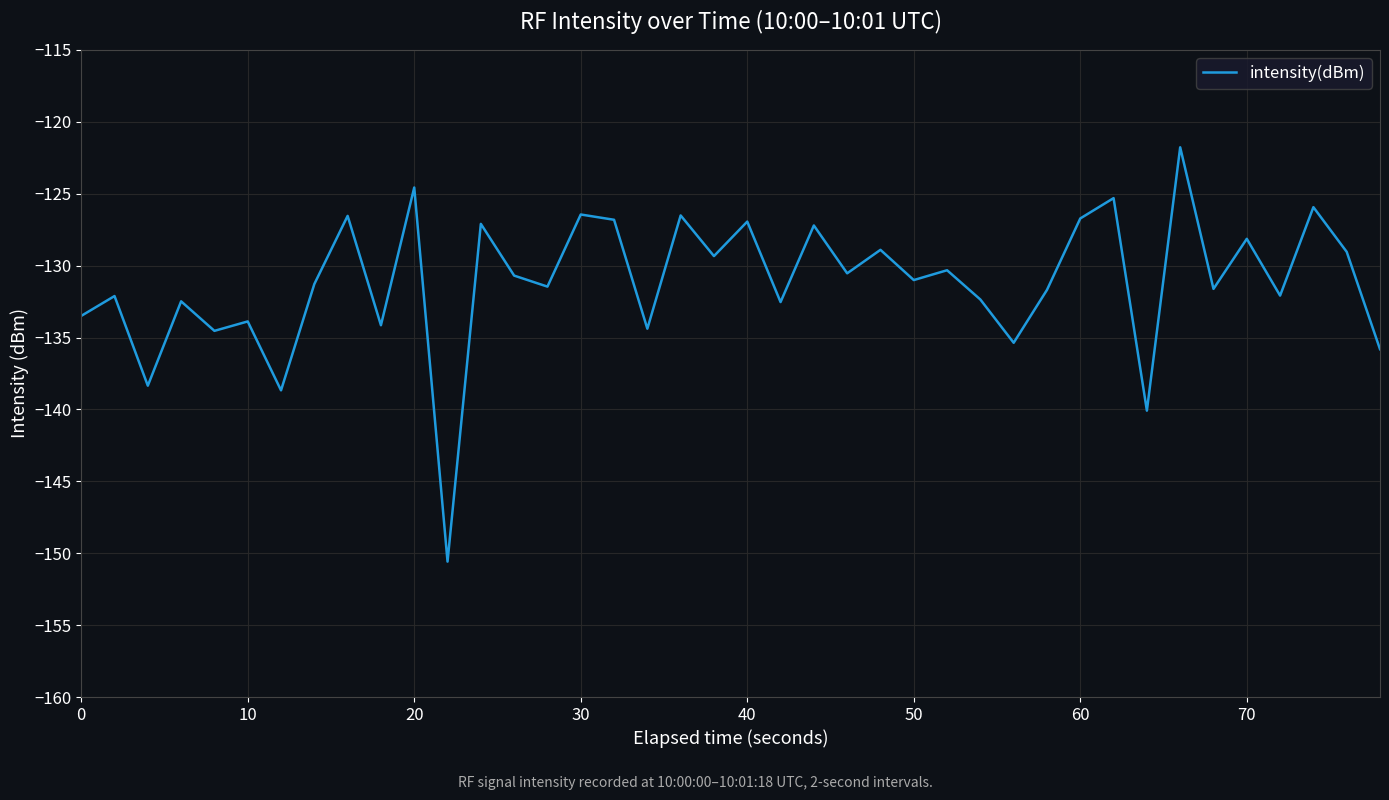

What is the minimum value shown in the chart?

-150.6